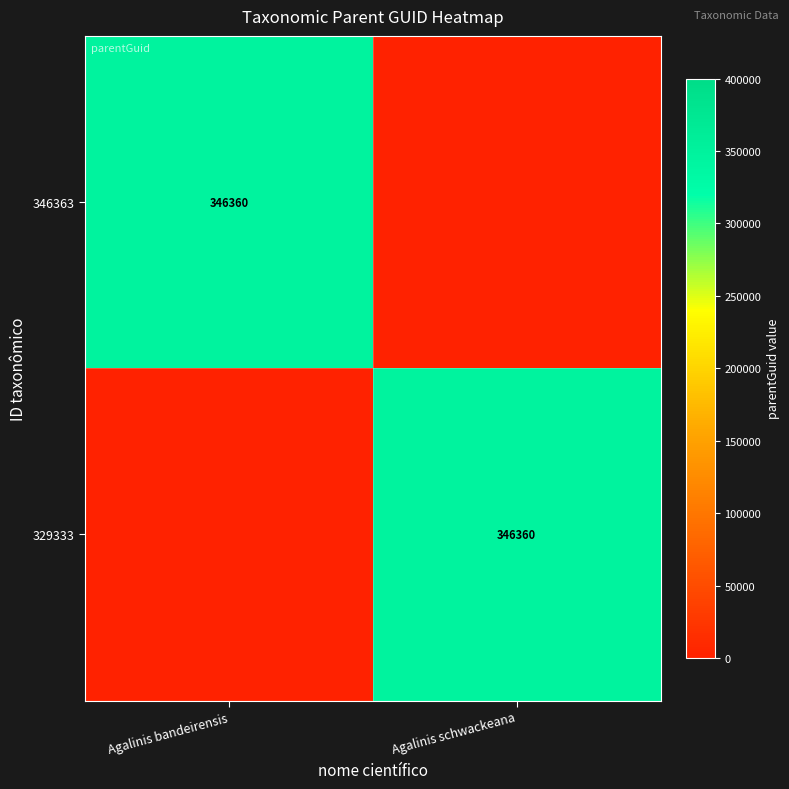

At which category does the chart reach its peak across all series?

Agalinis schwackeana